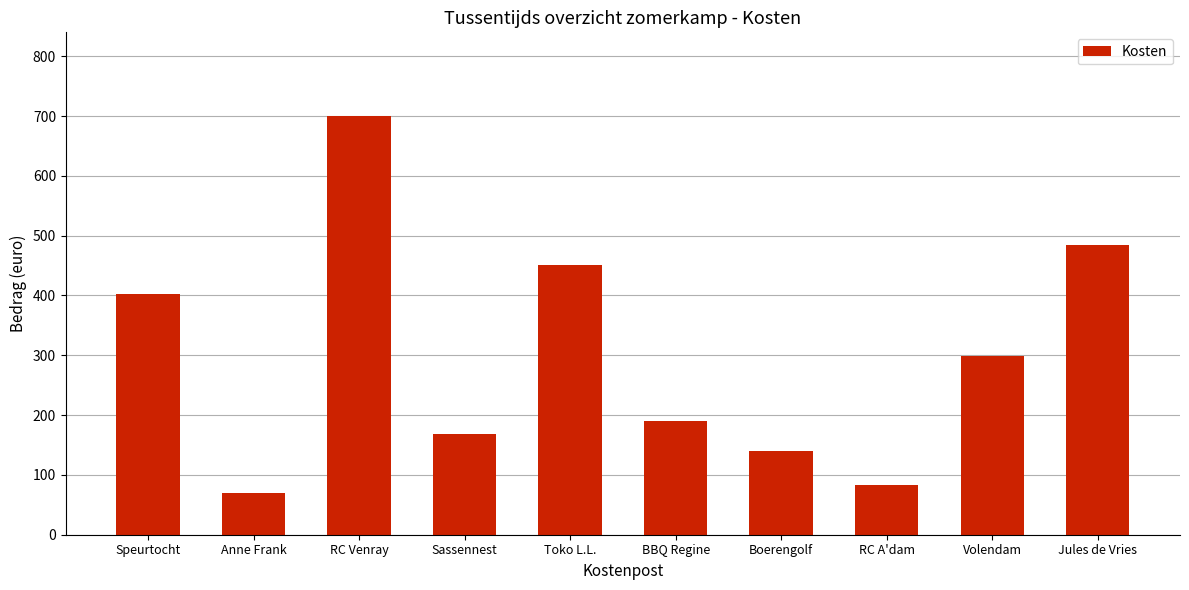

Is it true that the value at Sassennest is 246.8?

False